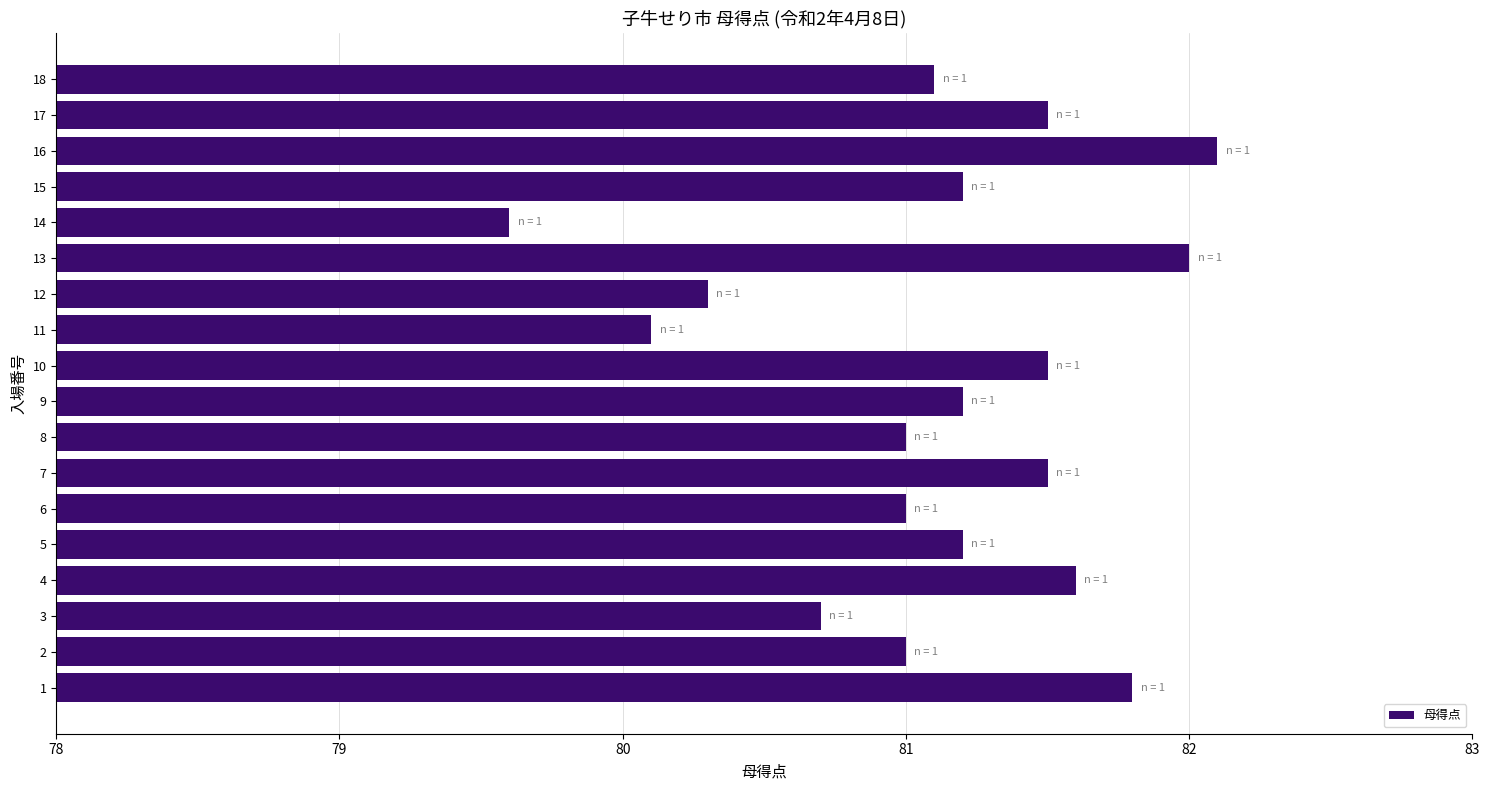

Approximately how many times larger is the value at 5 compared to 2?

1.0